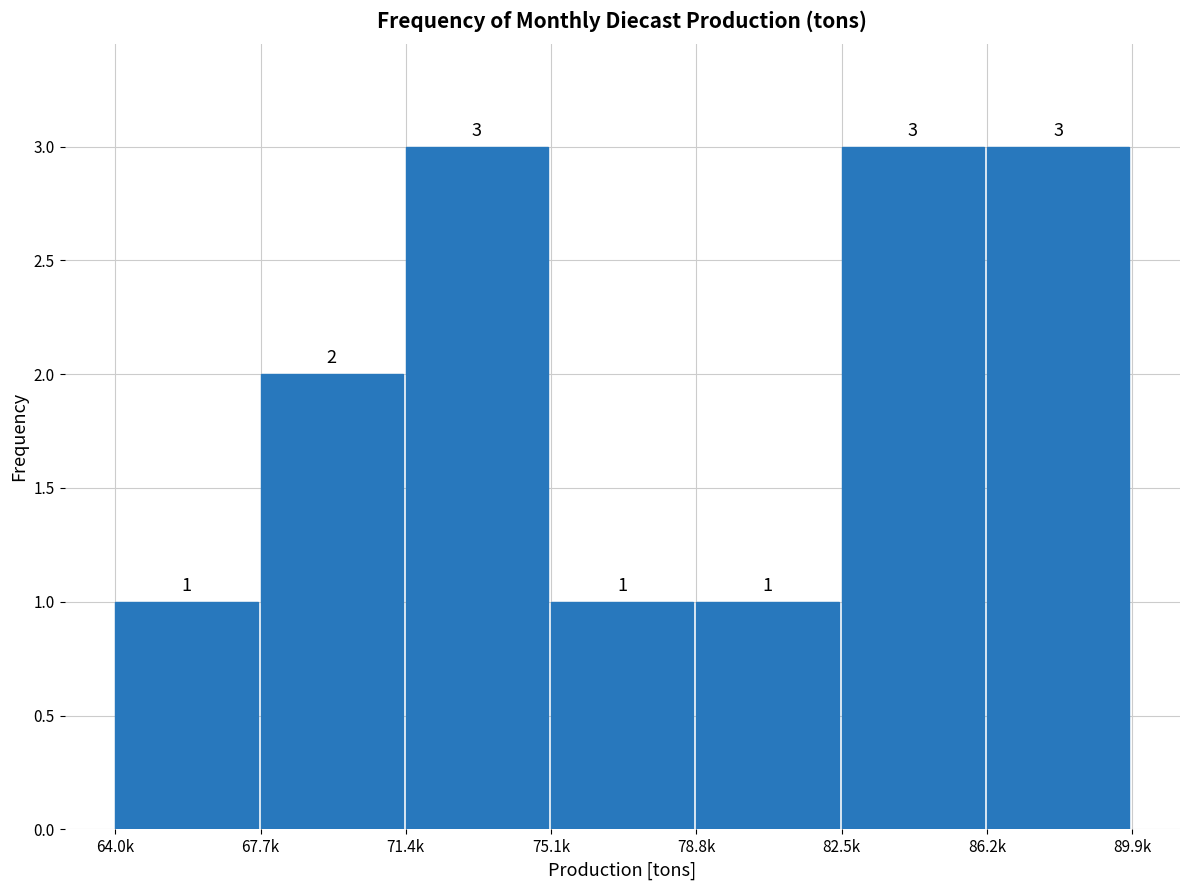

Reading left to right, what are all the values shown in this chart?

1	2	3	1	1	3	3